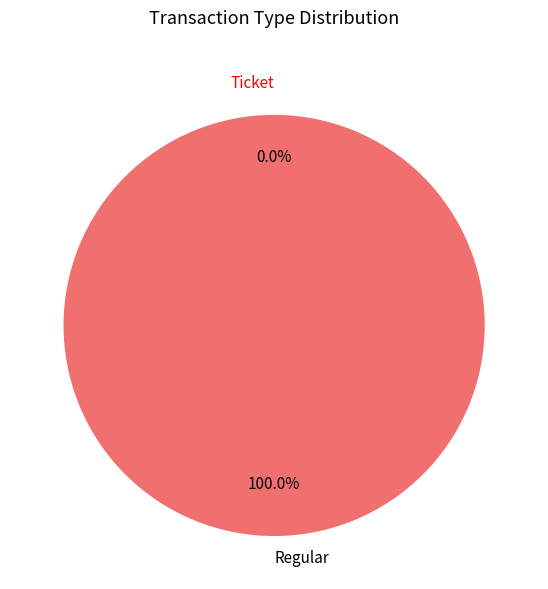

To the nearest percent, what is the difference between the largest and smallest slice percentages?

100%